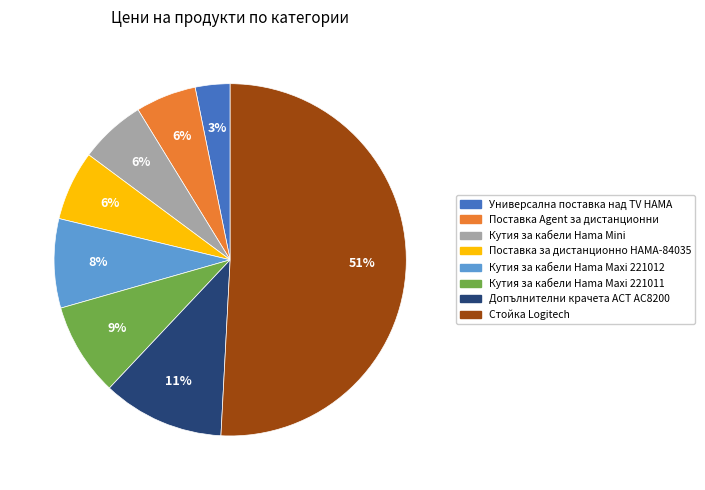

Is there a majority slice in this chart?

Yes